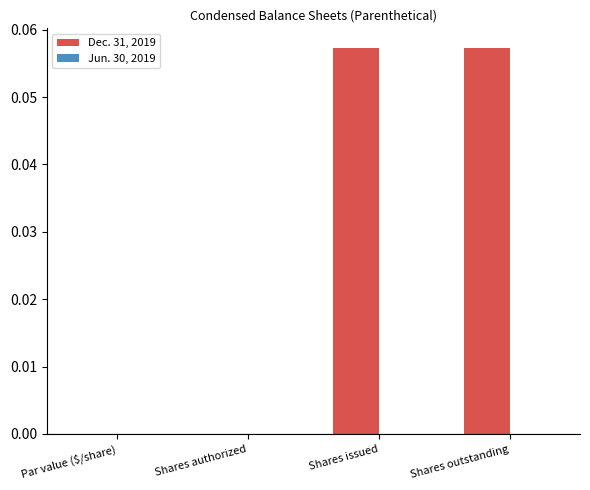

Which has a higher value, Shares outstanding or Par value ($/share)?

Shares outstanding